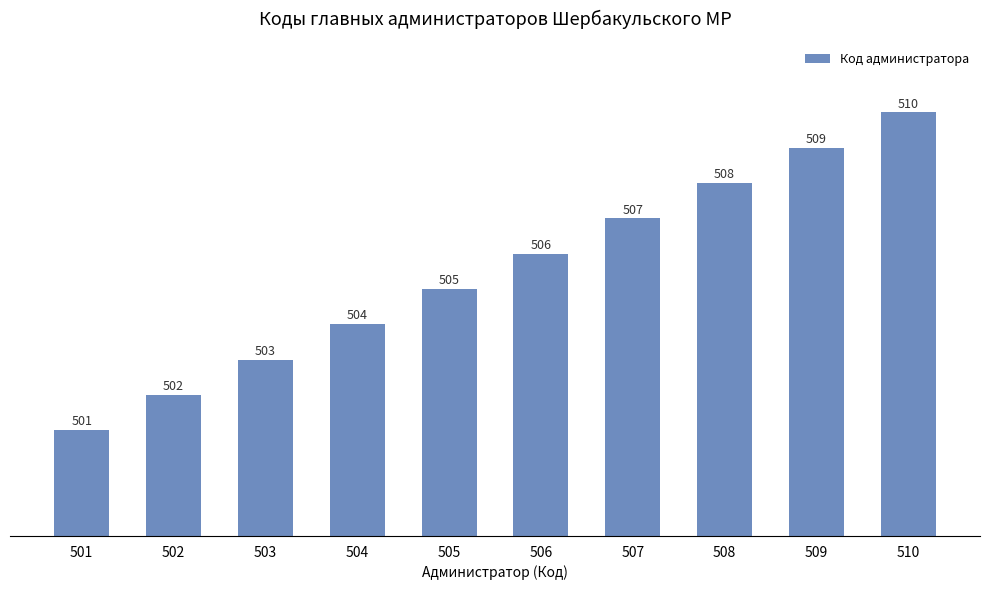

Reading left to right, list all the values displayed in this chart.

501	502	503	504	505	506	507	508	509	510